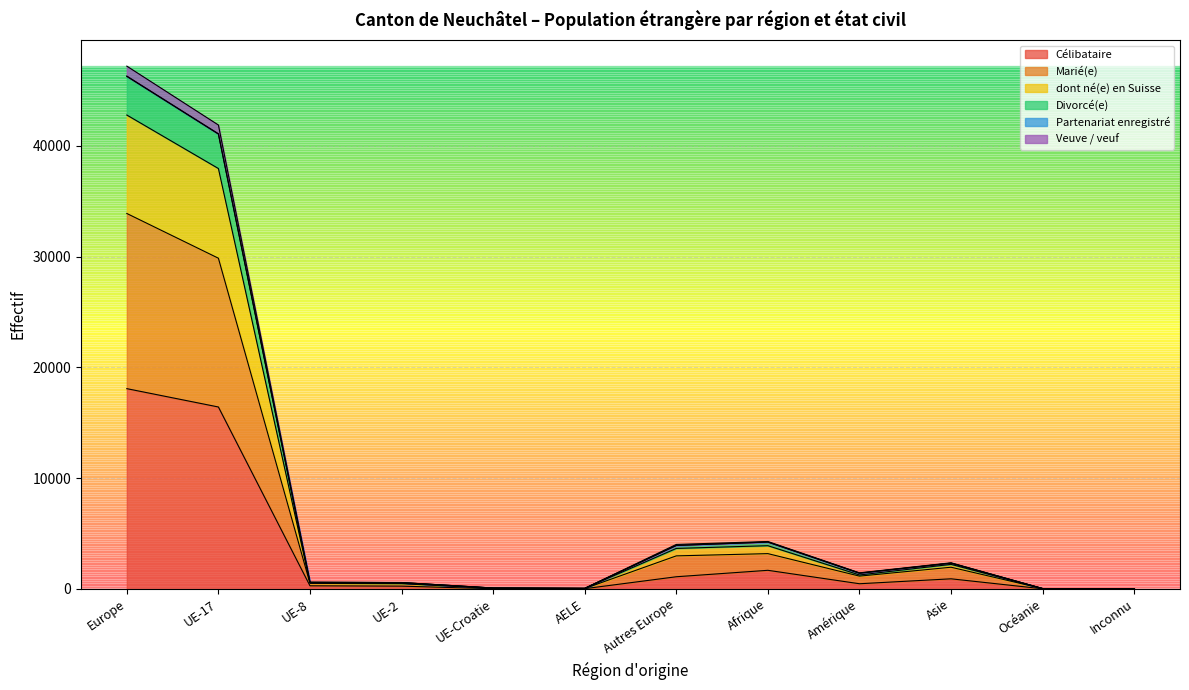

At which label does Célibataire reach its peak?

Europe